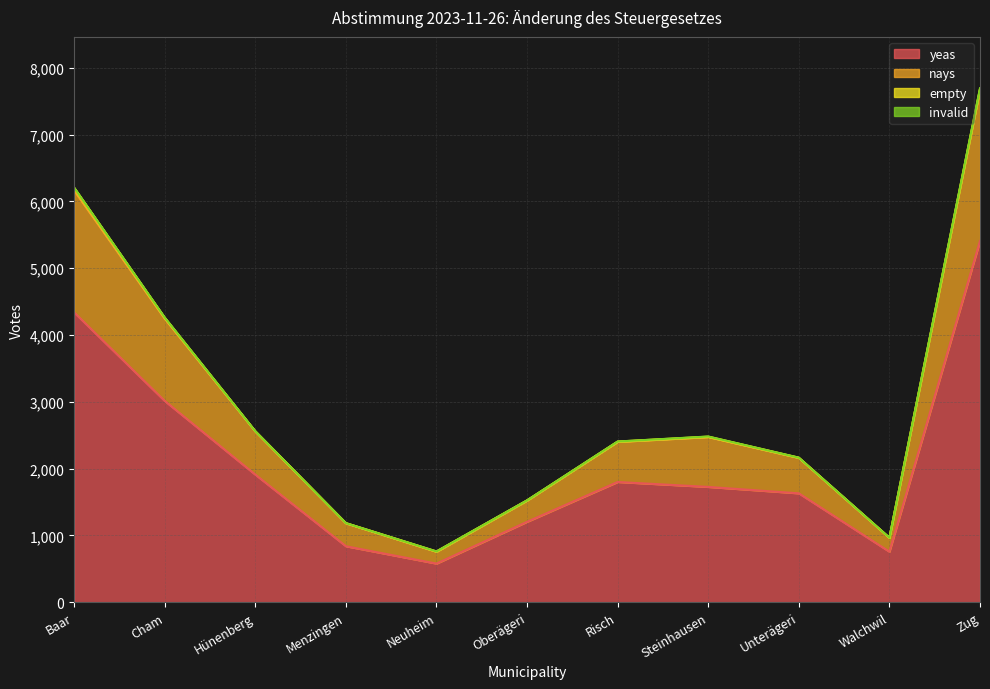

Is it true that nays equals 3605 at Risch?

False